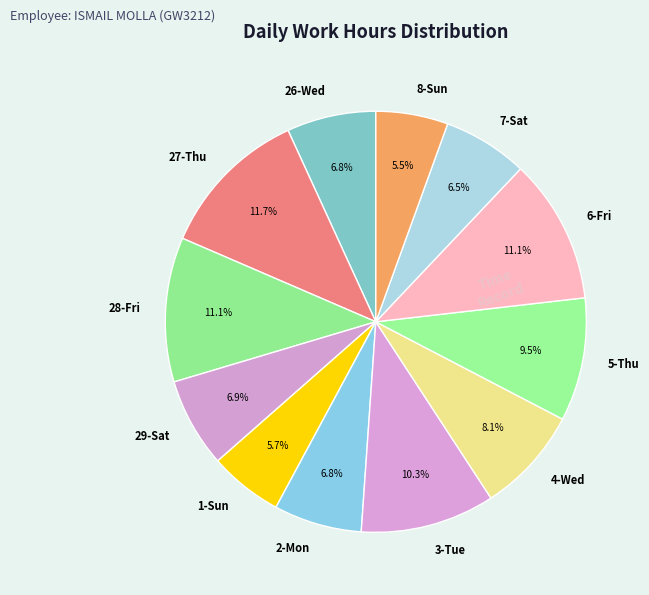

Does any single category account for the majority?

No